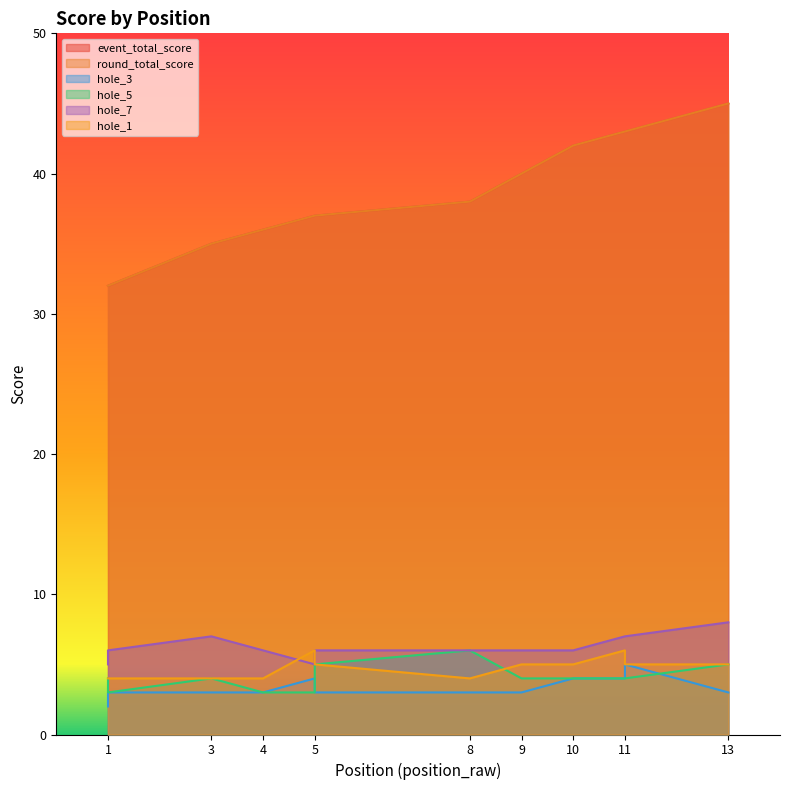

True or false: hole_7 has more than 2 points higher than both neighbors.

False